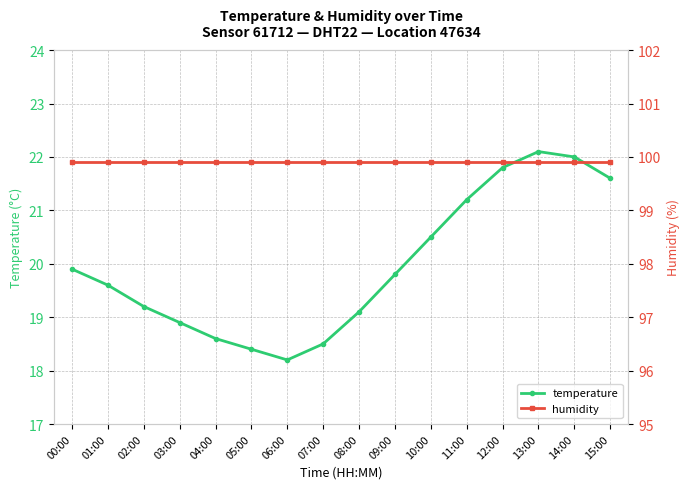

What are all the series names shown in the legend?

temperature, humidity